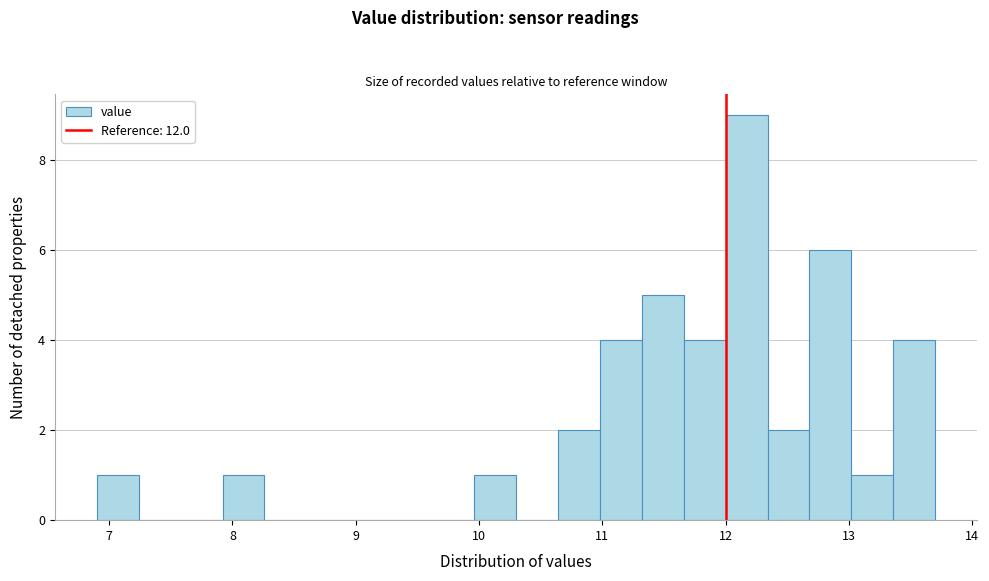

Read against the x-axis, roughly where is the centre of the tallest bar?

12.2